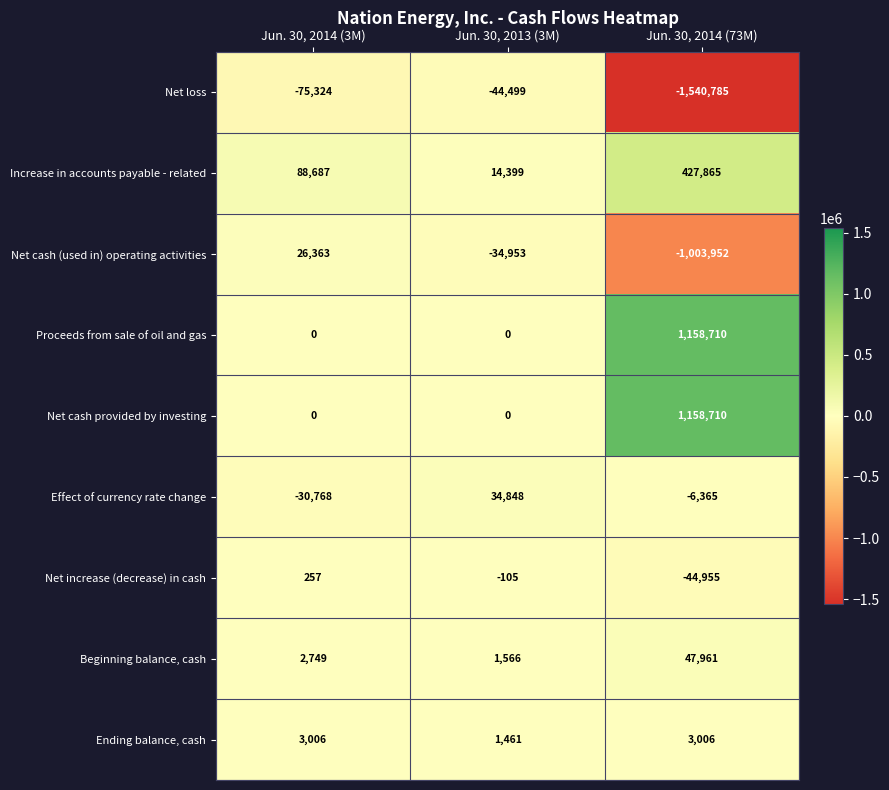

What is the difference between the Net cash provided by investing values at Jun. 30, 2014 (73M) and Jun. 30, 2014 (3M)?

1158710